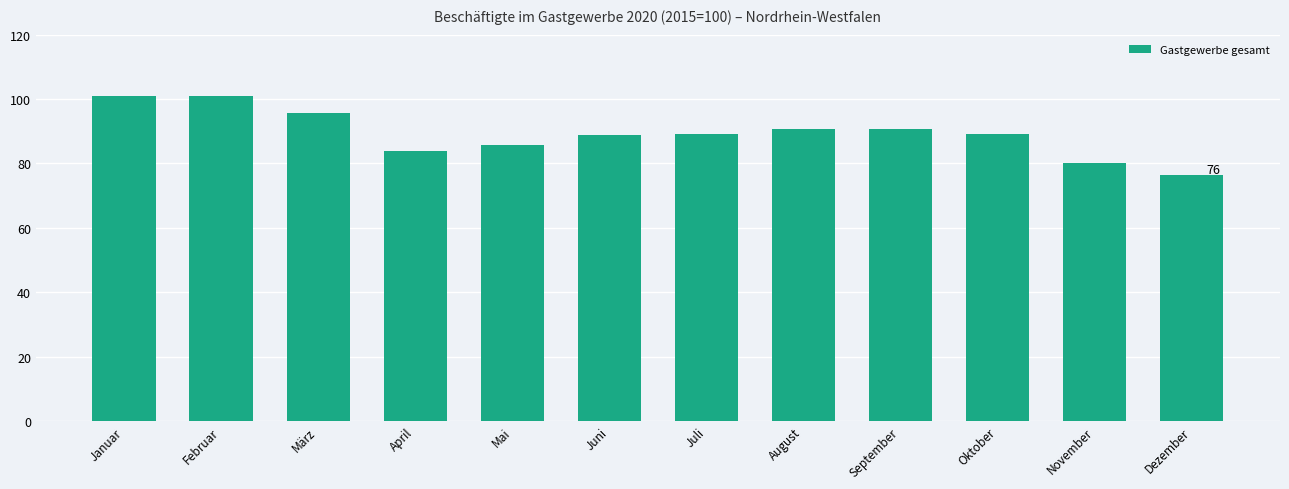

What value does the data have at August?

90.7